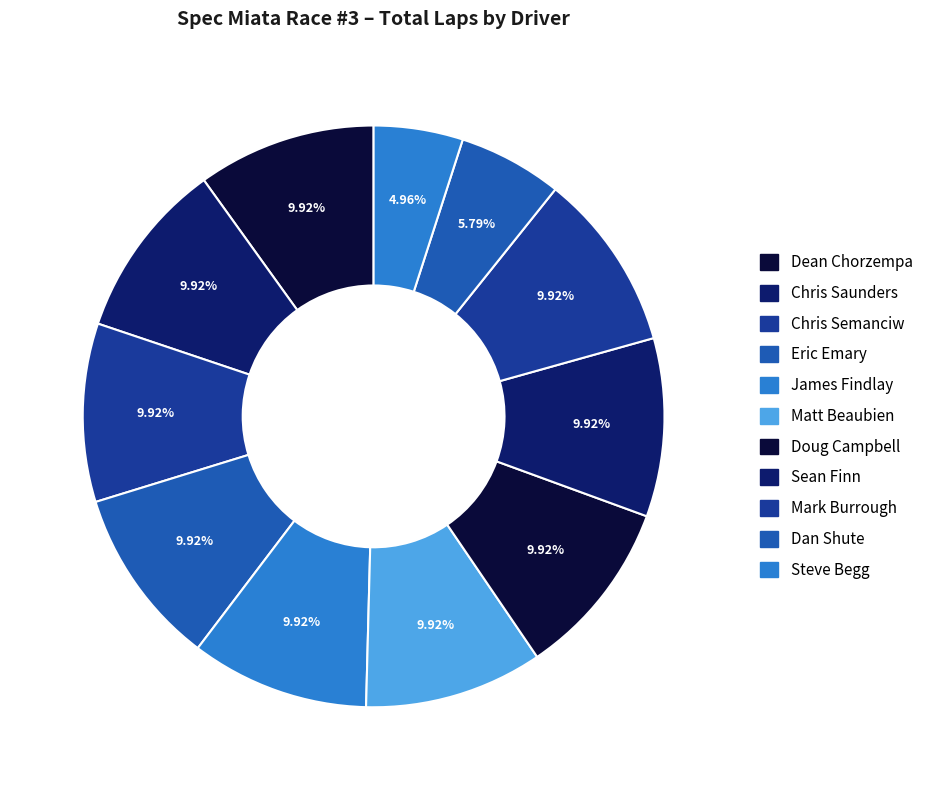

What percentage do James Findlay and Eric Emary together represent?

19.8%